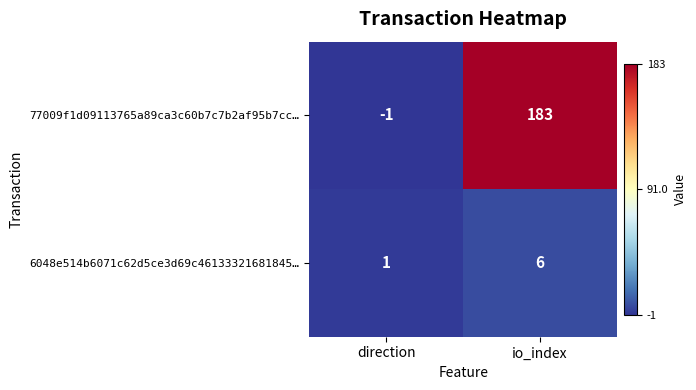

Is it true that 77009f1d09113765a89ca3c60b7c7b2af95b7cc… equals 183 at io_index?

True